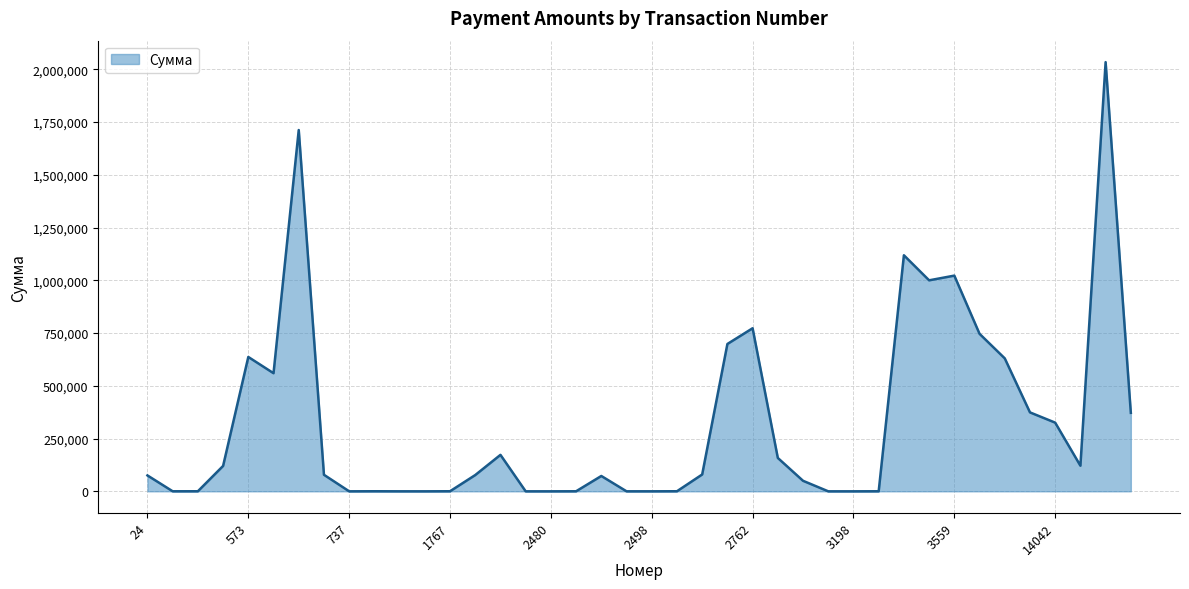

What is the greatest value displayed?

2034113.4